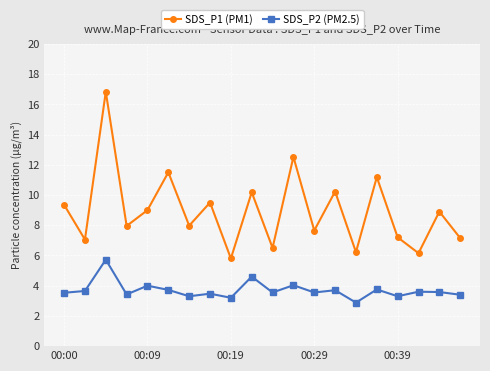

How many distinct data groups are displayed?

2